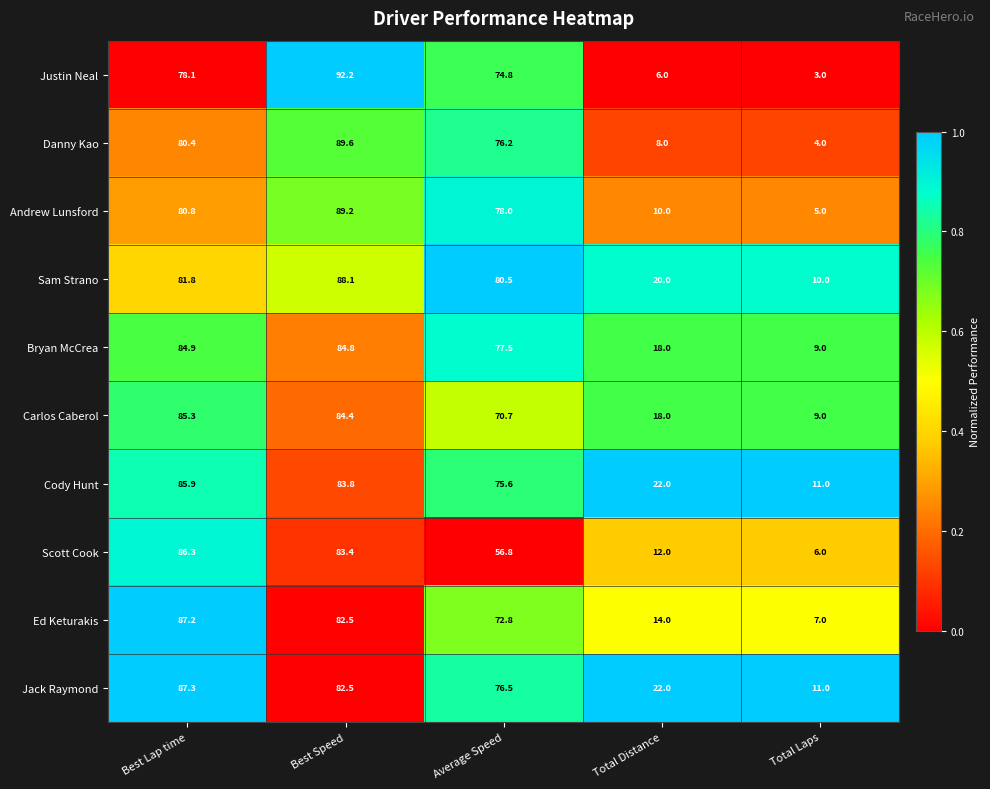

The Carlos Caberol series shows 70.7 at Average Speed. True or false?

True